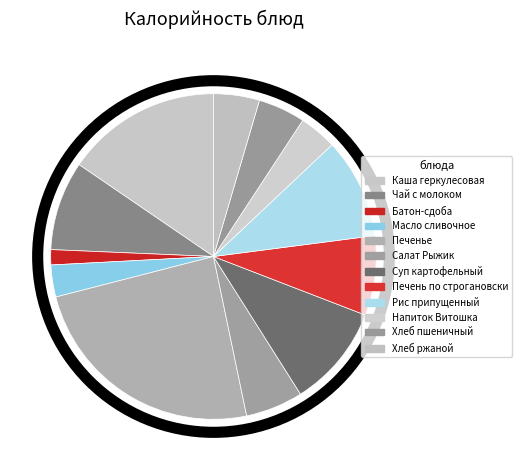

Count the number of slices in the pie.

12